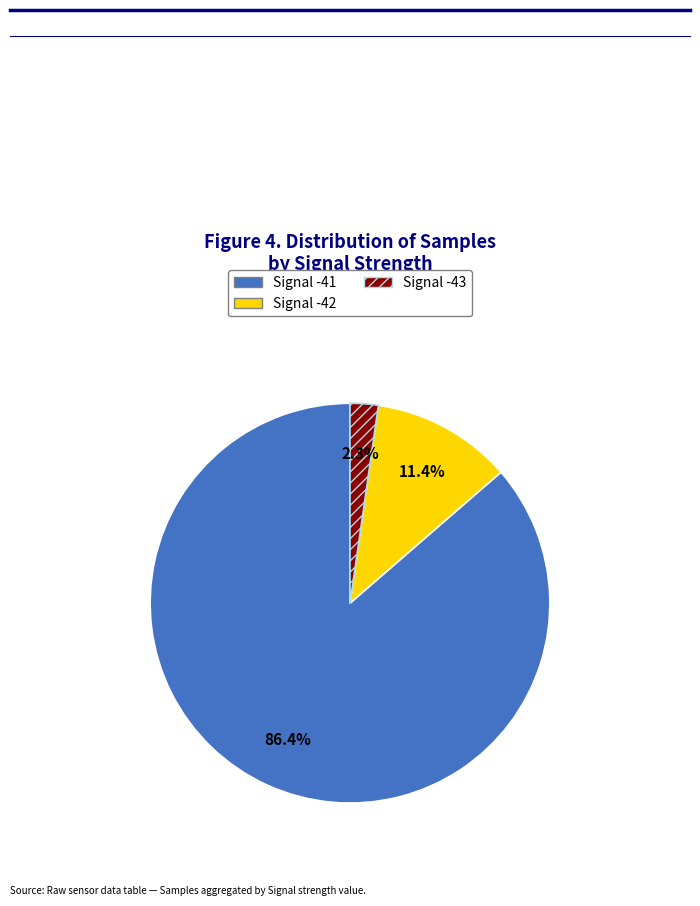

Is there a majority slice in this chart?

Yes